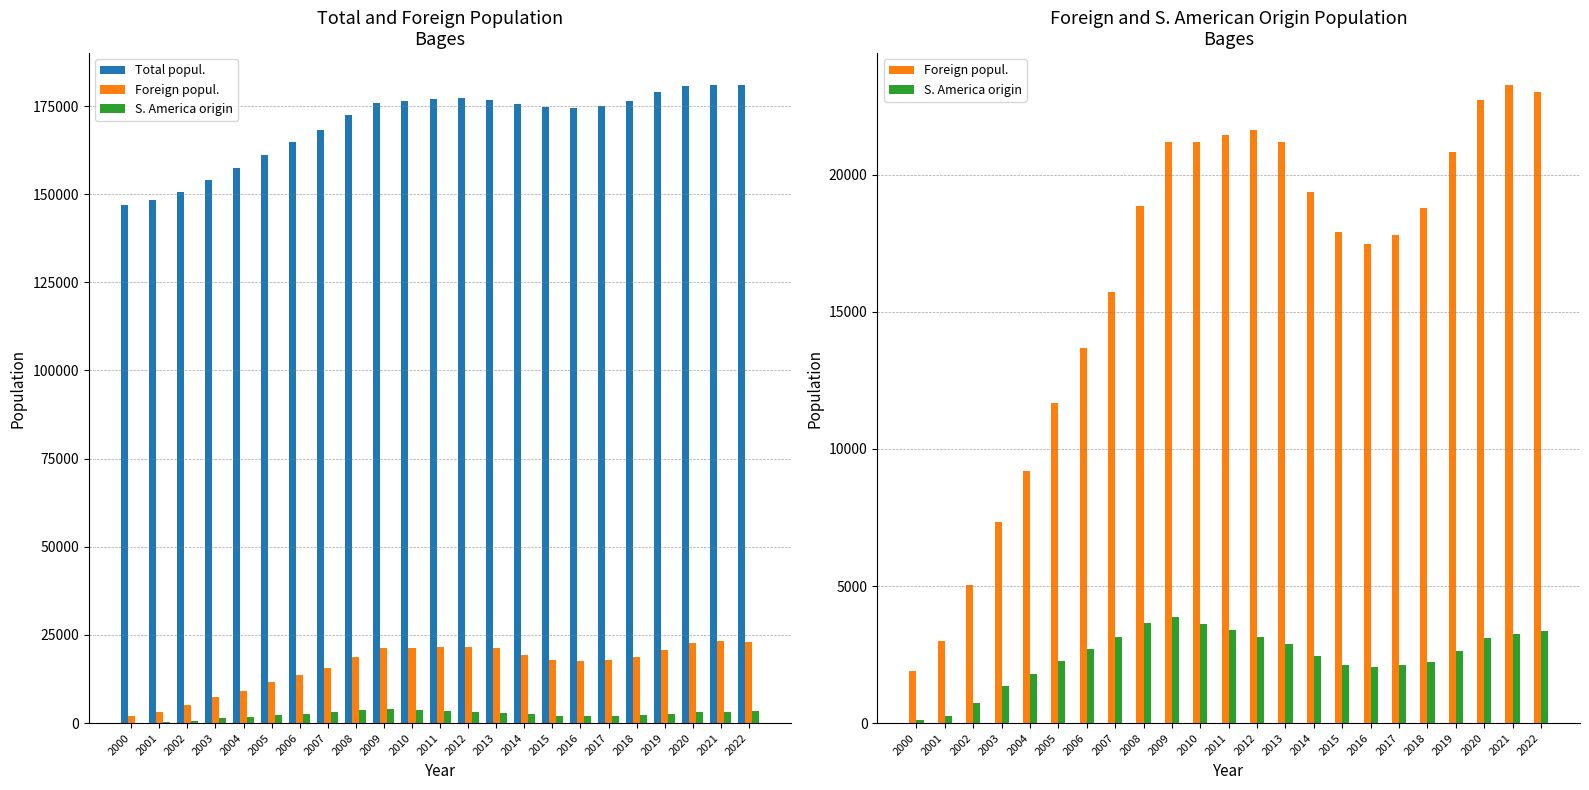

Reading right to left, what are all the values shown in this chart?

Total popul.: 180873	180962	180575	178885	176485	175095	174381	174604	175527	176842	177190	177032	176312	175874	172596	168324	164858	161060	157339	154084	150685	148254	147024
Foreign popul.: 23017	23276	22743	20817	18775	17798	17490	17901	19362	21193	21645	21447	21205	21203	18865	15722	13682	11665	9191	7353	5025	3001	1914
S. America origin: 3352	3260	3087	2616	2243	2114	2053	2124	2443	2873	3149	3378	3619	3864	3644	3153	2693	2265	1806	1363	715	264	115